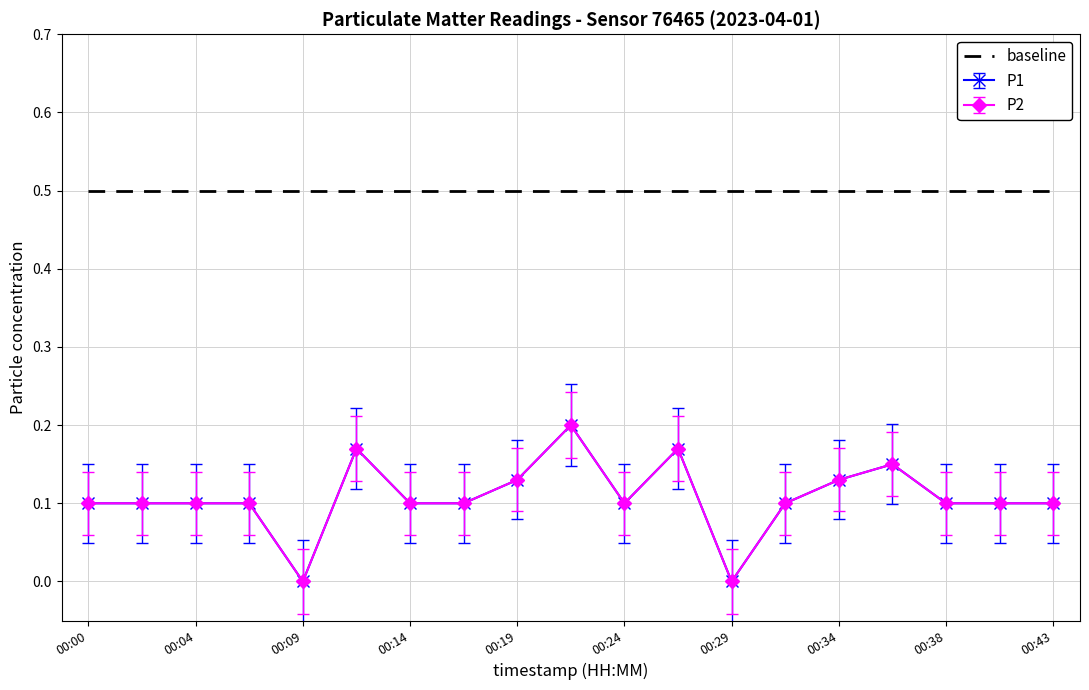

Which series has the largest total across all categories?

P1